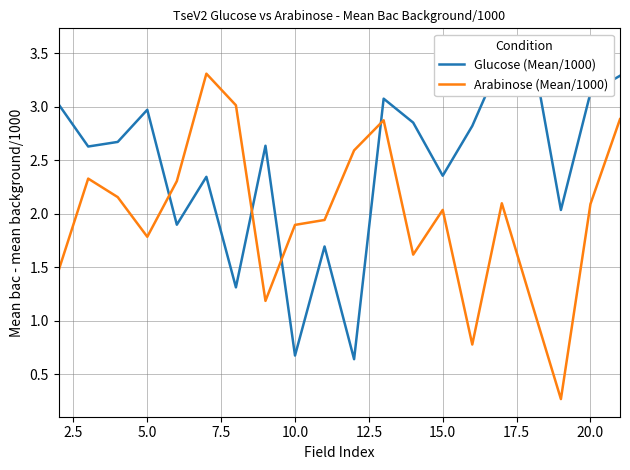

What is the minimum value for Arabinose (Mean/1000)?

0.3